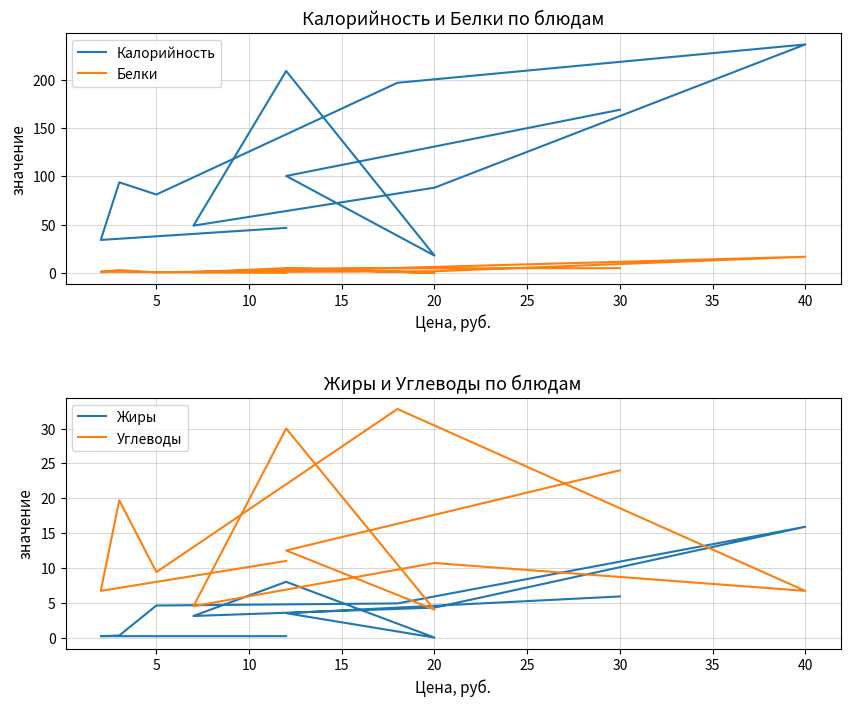

Where is Белки nearest to the value 8?

35